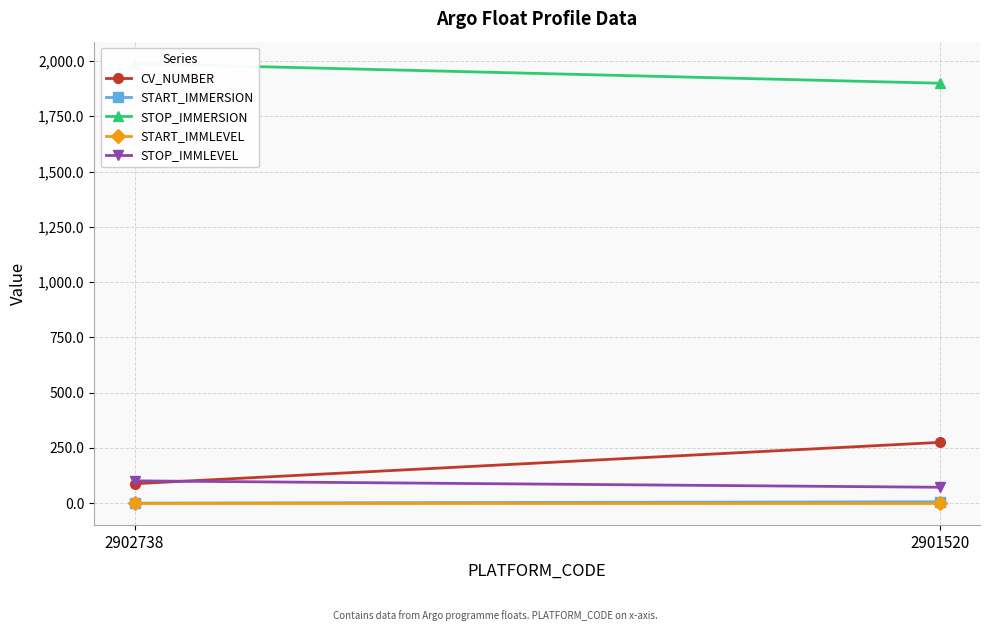

How many values in the STOP_IMMLEVEL series are below 101?

1